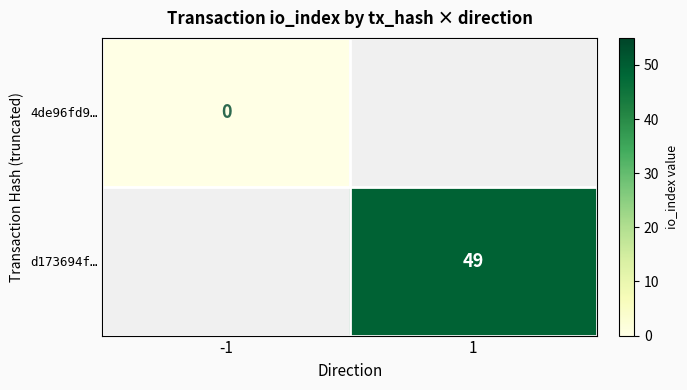

True or false: d173694f… has a value of 49 at 1.

True